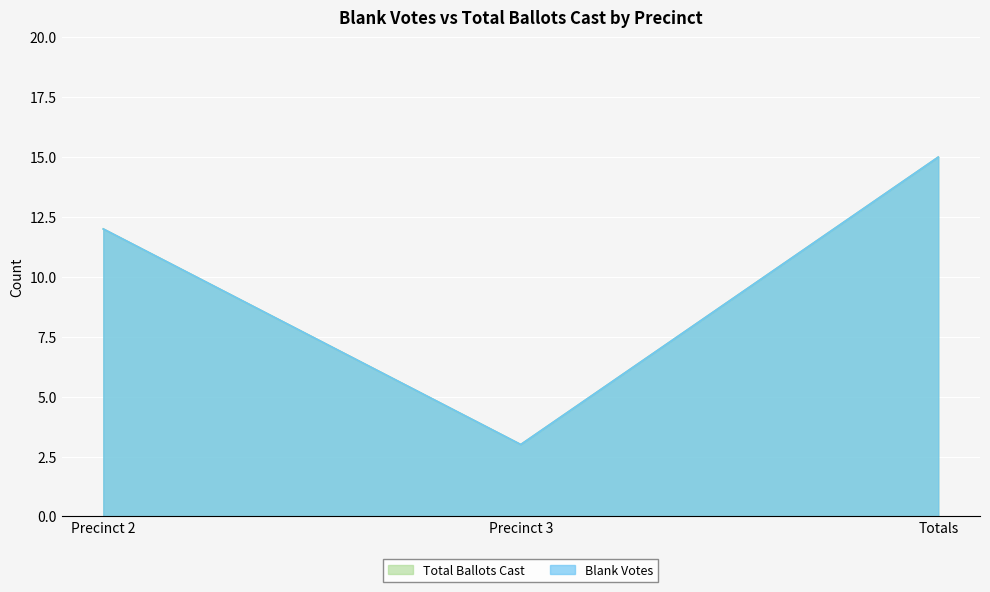

How many data points does each series have?

3